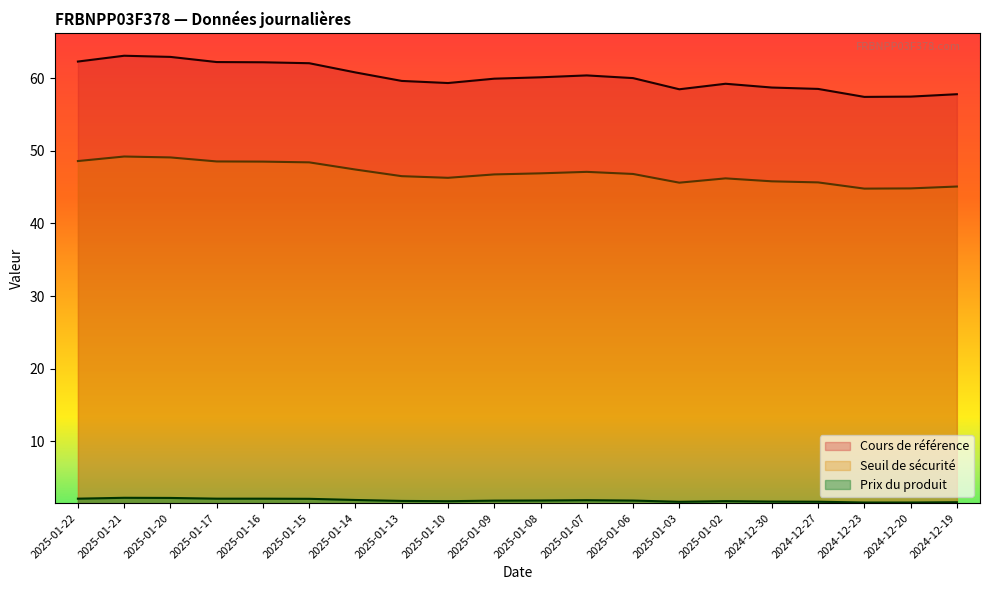

What position from the left is 2025-01-15?

6